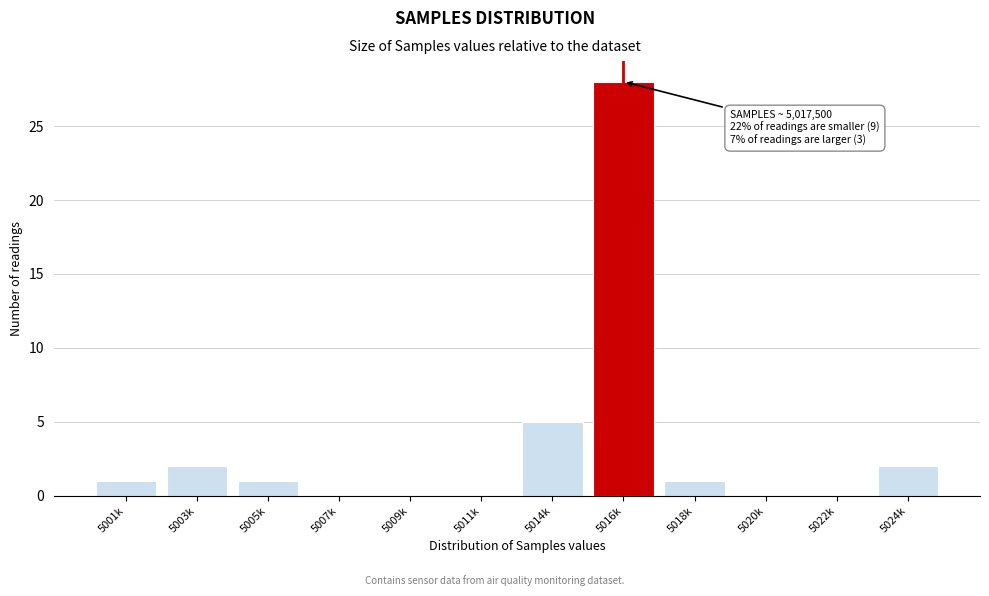

Reading left to right, extract all data points from this chart.

5001k=1	5003k=2	5005k=1	5007k=0	5009k=0	5011k=0	5014k=5	5016k=28	5018k=1	5020k=0	5022k=0	5024k=2